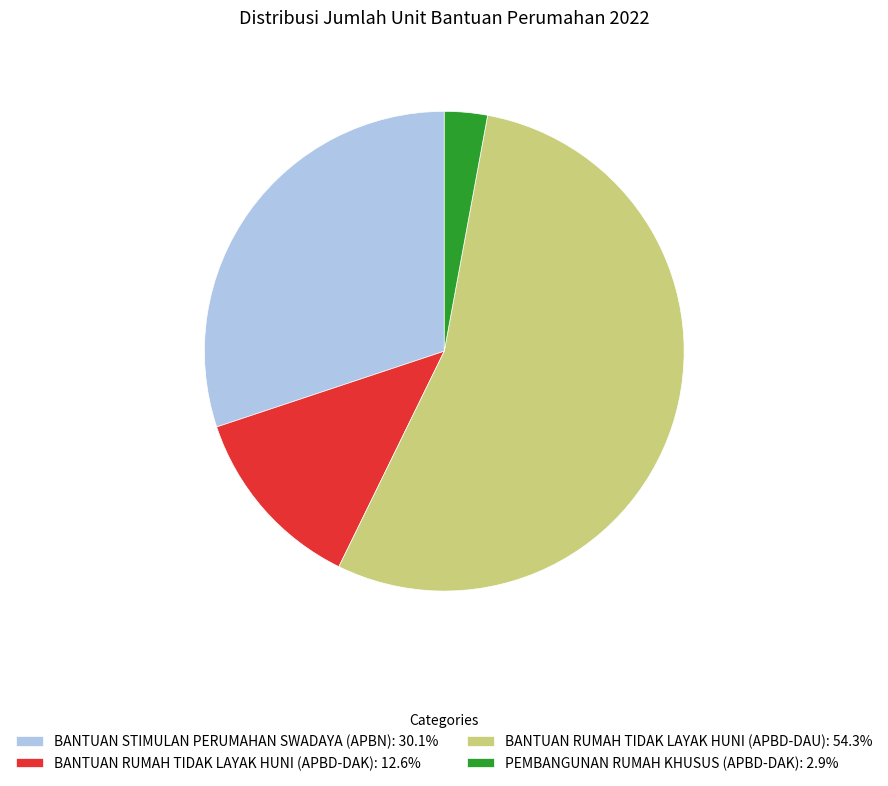

Which slice is the largest?

BANTUAN RUMAH TIDAK LAYAK HUNI (APBD-DAU)